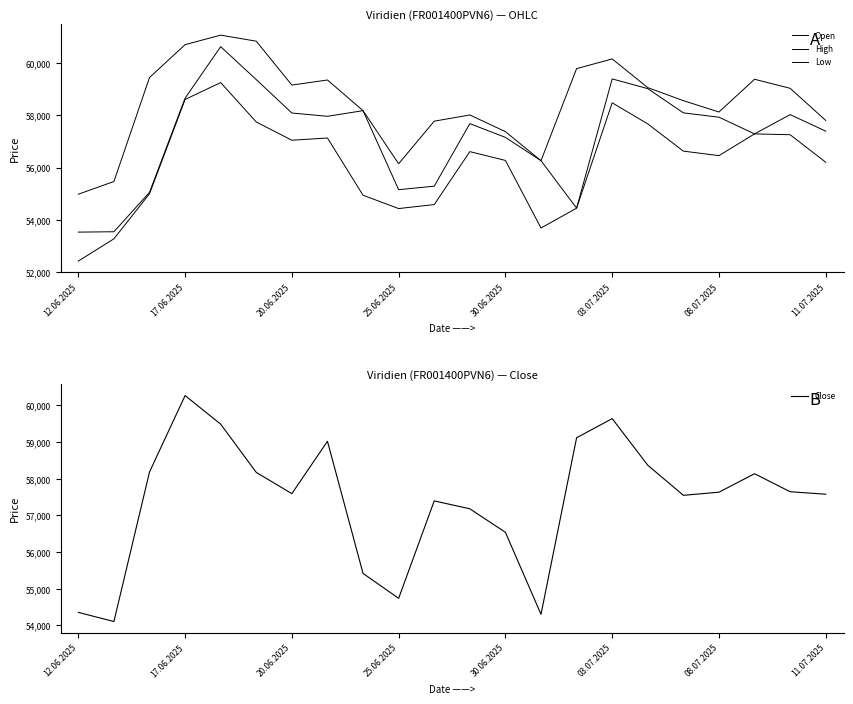

The Low series shows 57671 at 16. True or false?

True